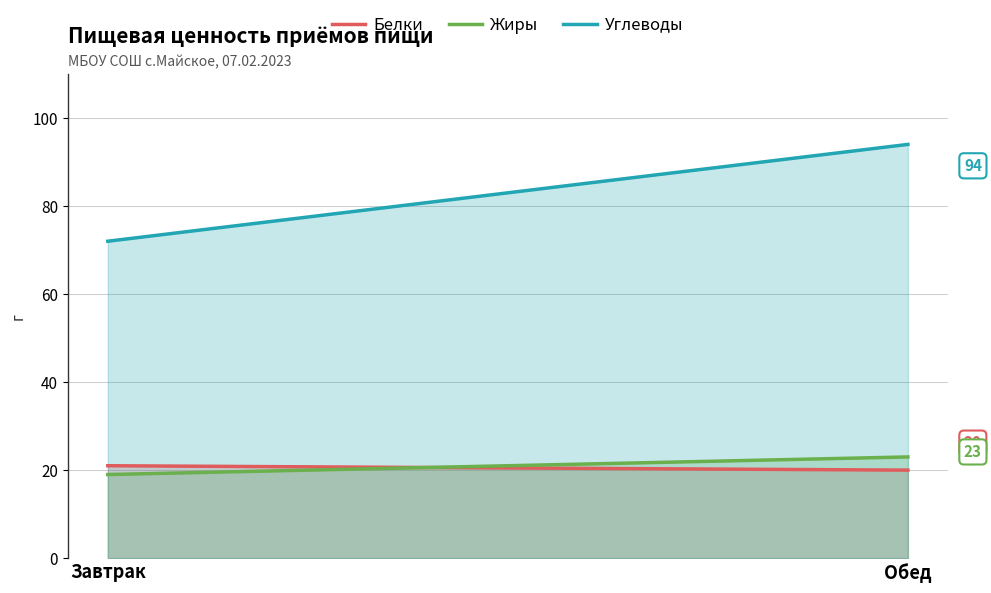

What is the greatest value displayed?

94